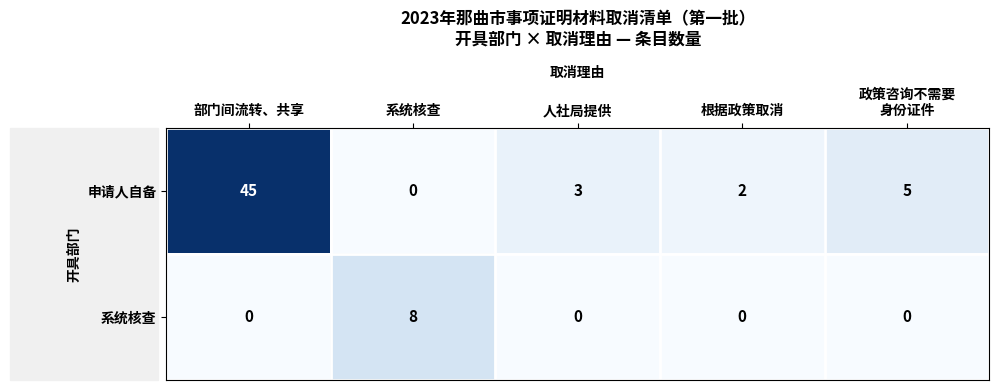

Which series changed the most between 人社局提供 and 根据政策取消?

申请人自备